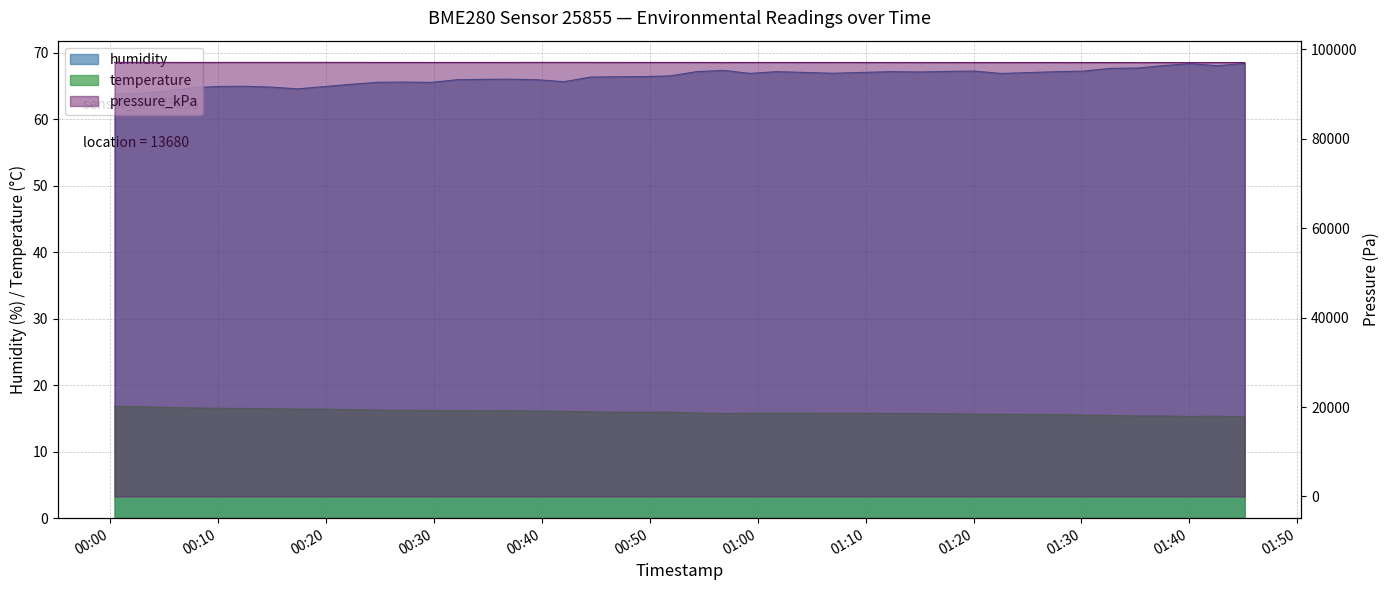

Where is pressure_kPa nearest to the value 97049?

2022-07-03T01:07:01